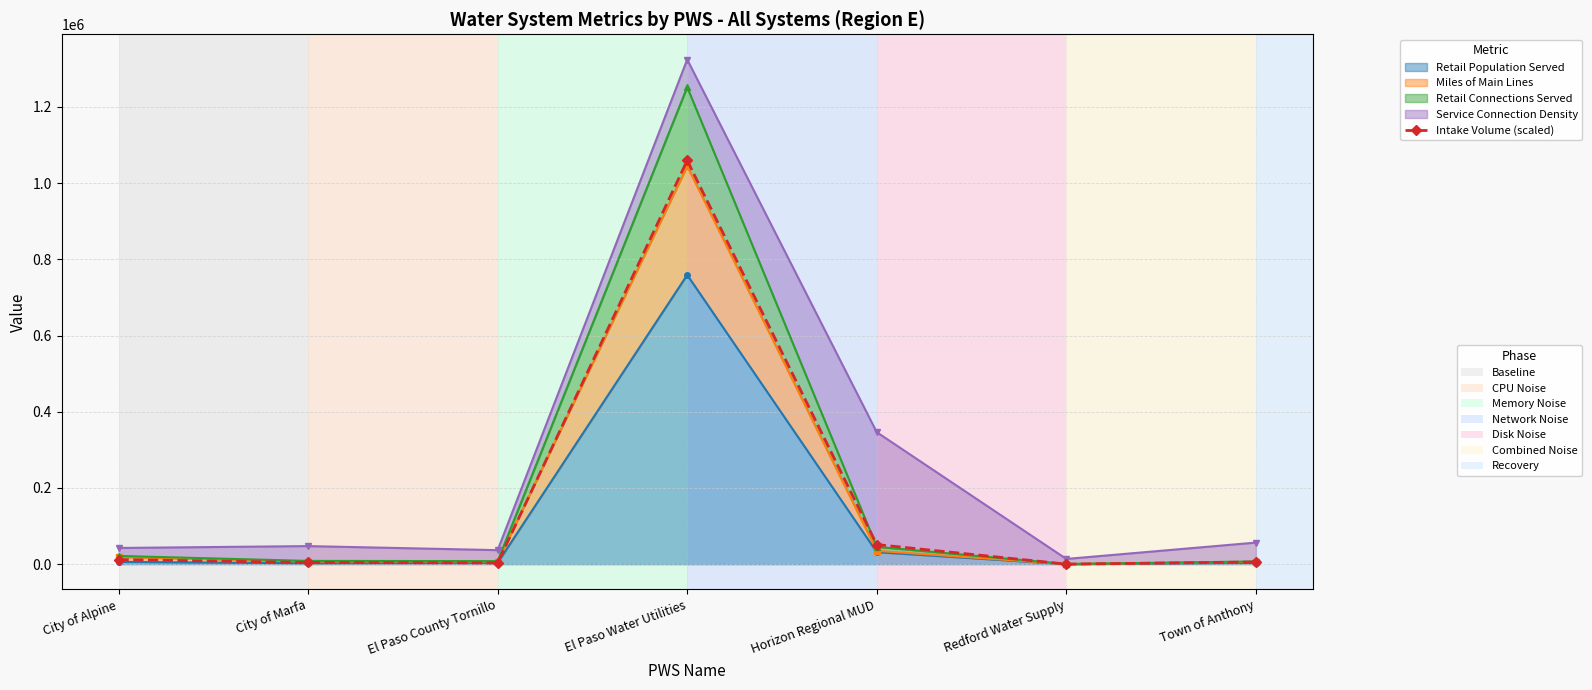

How many interior local valleys (lower than both neighbors) does the data have?

2